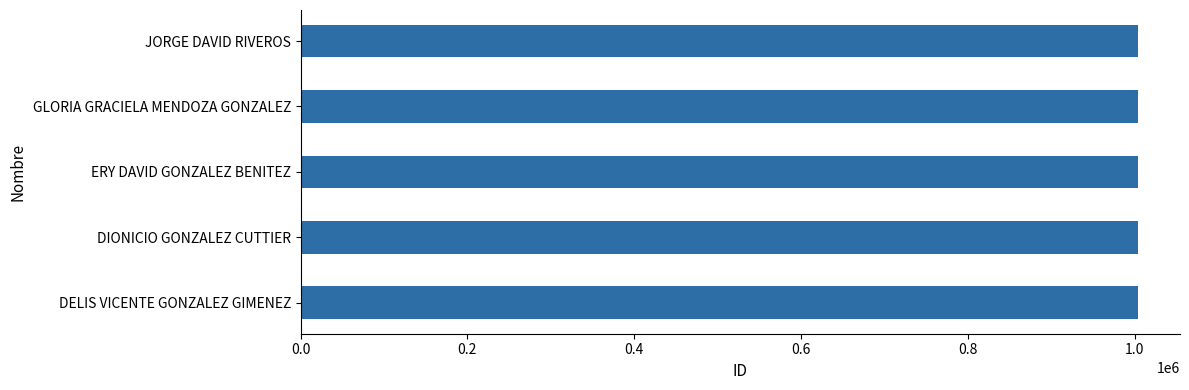

Read the value at ERY DAVID GONZALEZ BENITEZ.

1004323